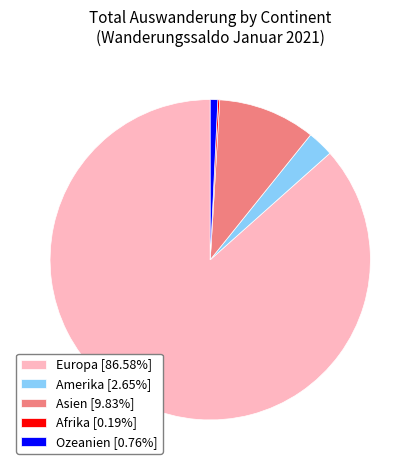

Do Amerika [2.65%] and Ozeanien [0.76%] together represent more than half of the pie?

No